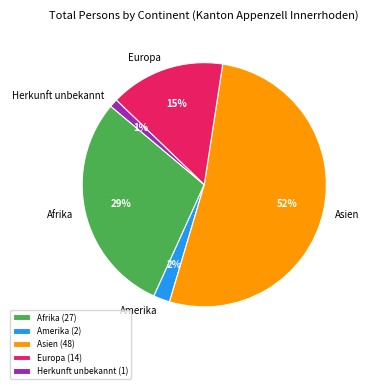

Rank the categories by value from lowest to highest.

Herkunft unbekannt, Amerika, Europa, Afrika, Asien